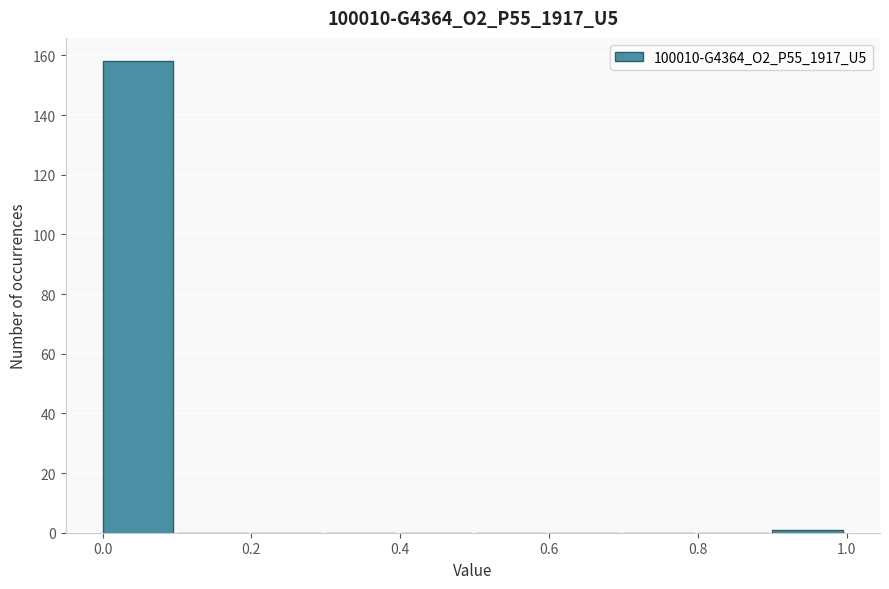

Reading left to right, list every bar in this chart as the range it spans on the x-axis followed by its height. The values are not printed on the chart, so give them approximately, as read against the axis.

0.0 to 0.1: 158
0.1 to 0.2: 0
0.2 to 0.3: 0
0.3 to 0.4: 0
0.4 to 0.5: 0
0.5 to 0.6: 0
0.6 to 0.7: 0
0.7 to 0.8: 0
0.8 to 0.9: 0
0.9 to 1.0: under 2